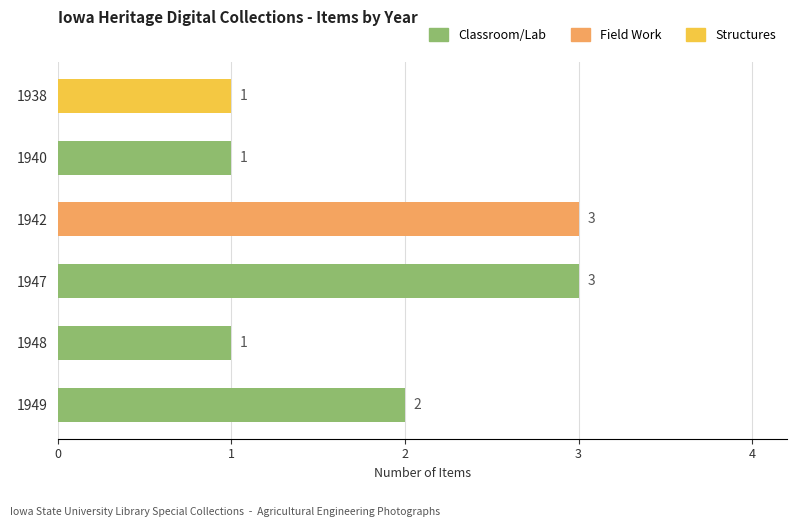

Is it true that the value at 1942 is 2?

False